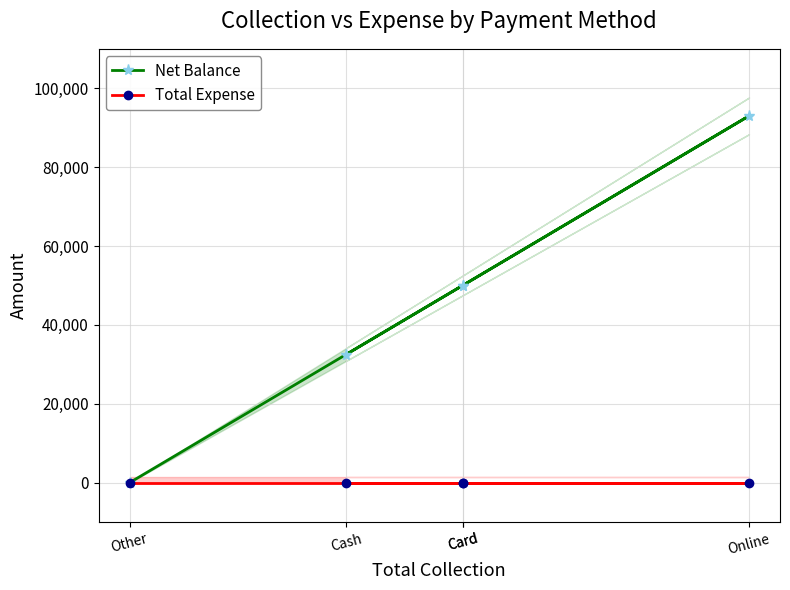

Is this an area chart (filled region under the line)?

No